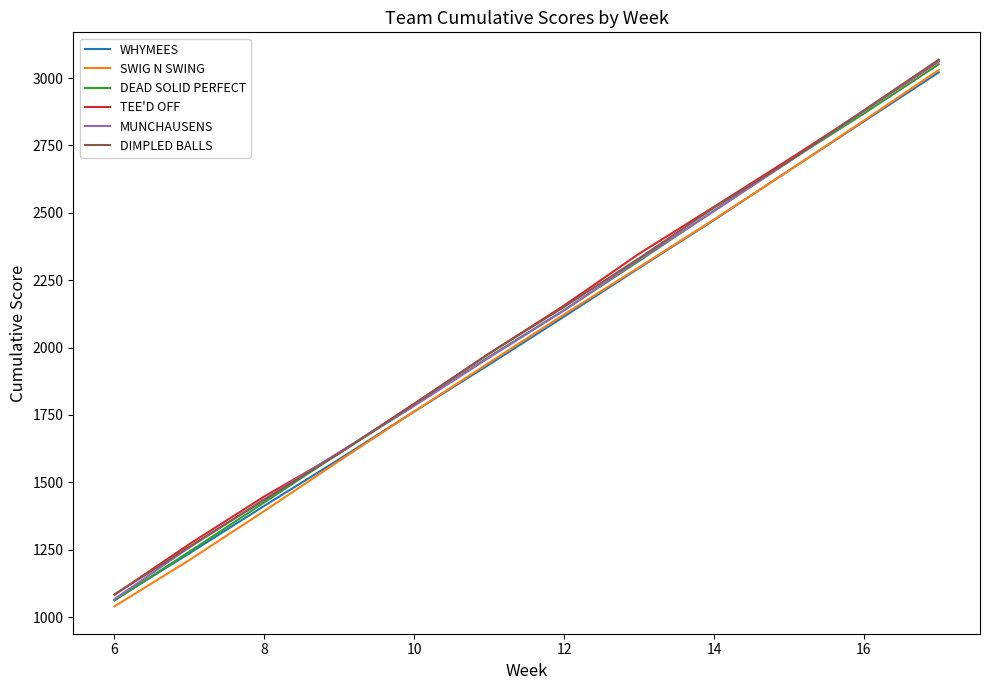

Which series has the largest range (max minus min)?

MUNCHAUSENS